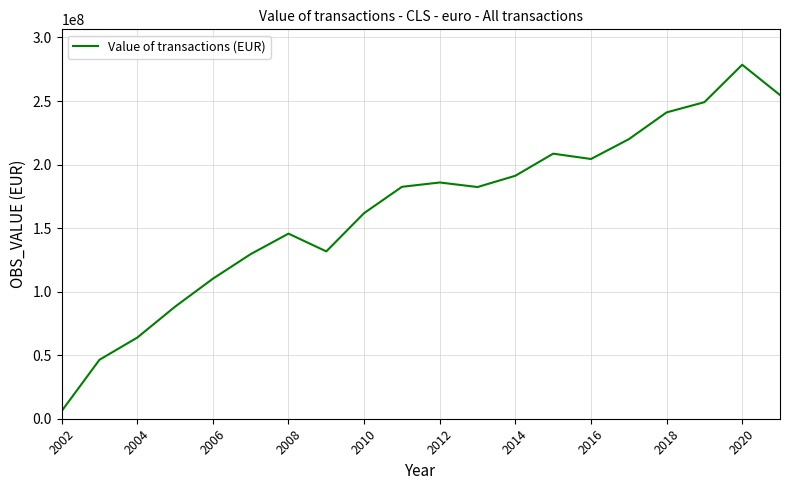

Does the chart have visible grid lines?

Yes